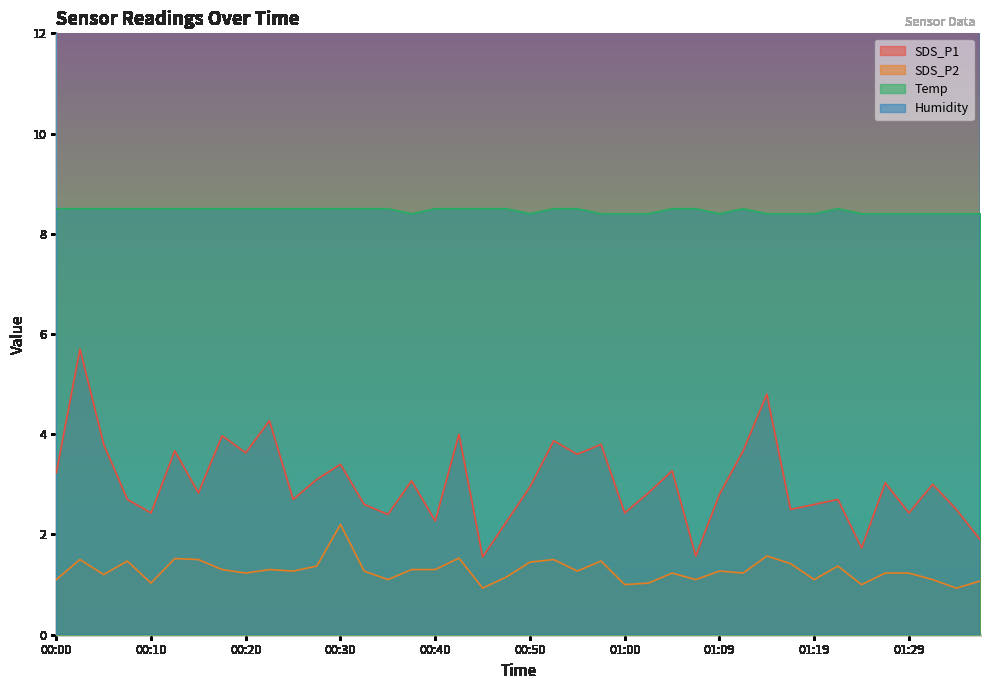

Where is Humidity nearest to the value 98?

00:22